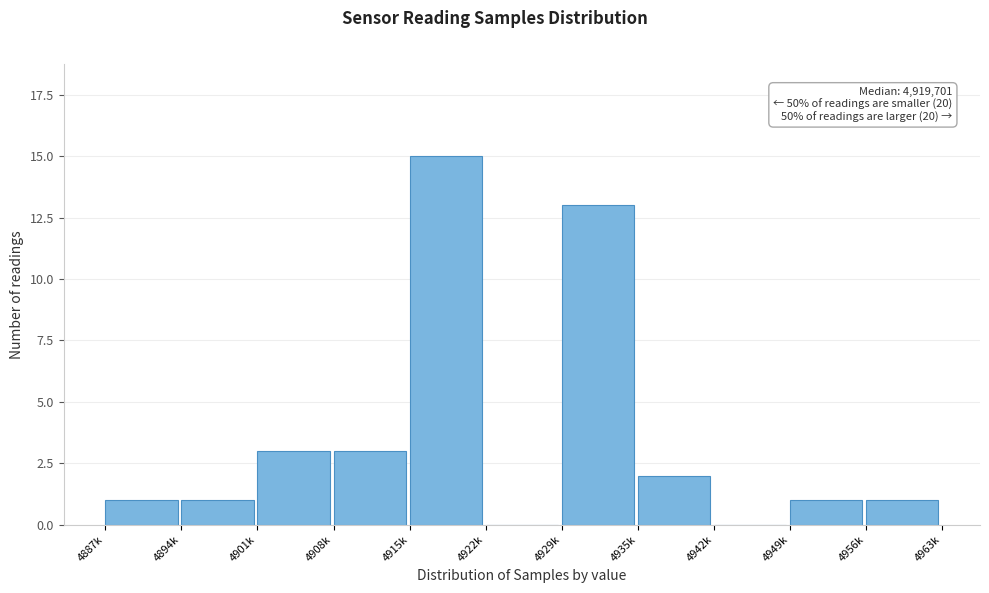

Reading left to right, what are all the values shown in this chart?

4887k=1	4894k=1	4901k=3	4908k=3	4915k=15	4922k=0	4929k=13	4935k=2	4942k=0	4949k=1	4956k=1